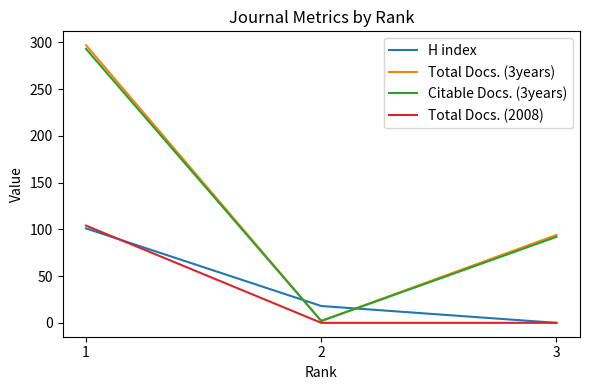

The Citable Docs. (3years) series shows 431 at 1. True or false?

False